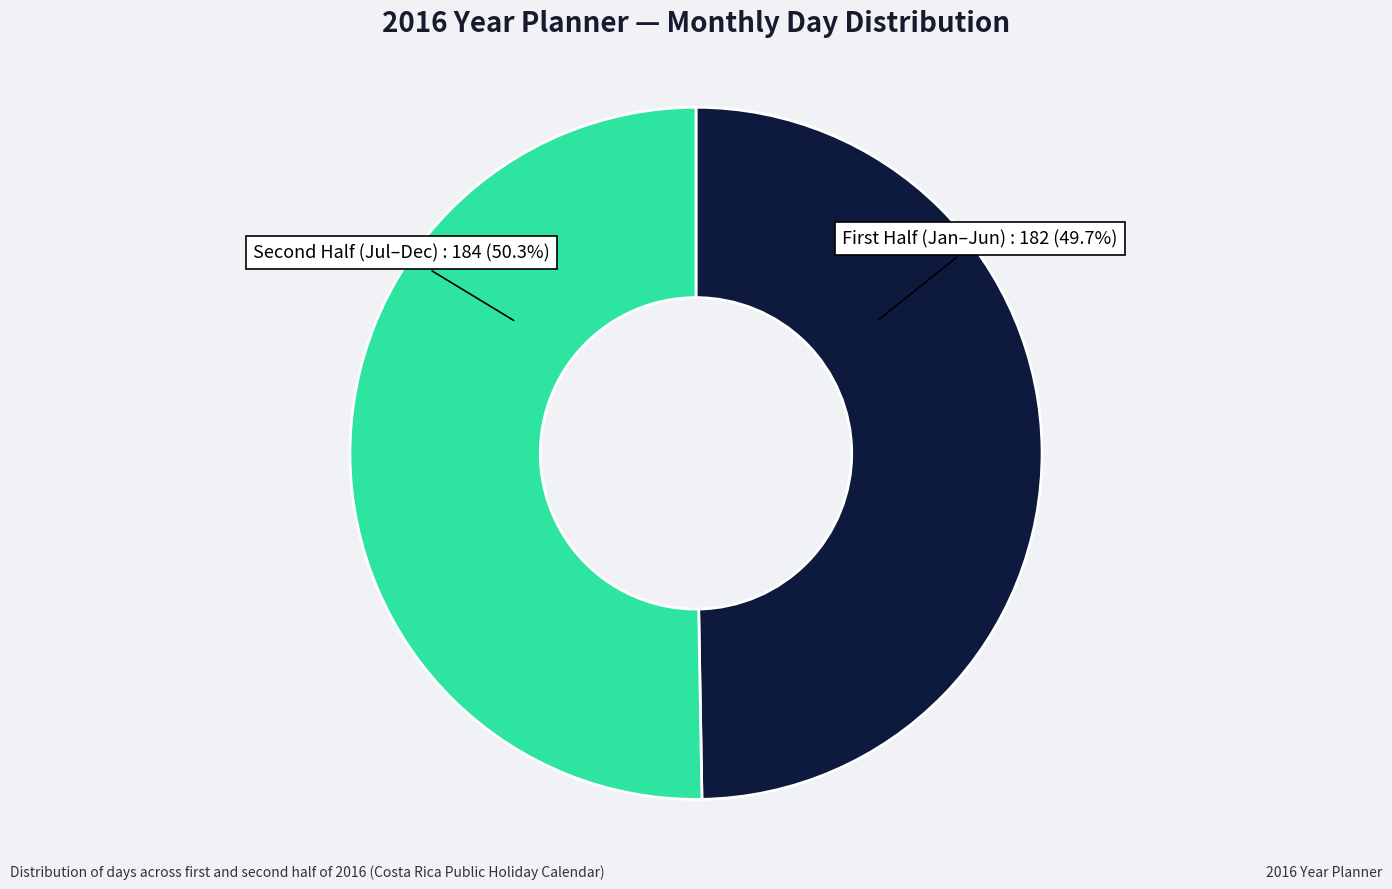

Which category has the smallest portion of the pie?

First Half (Jan–Jun)